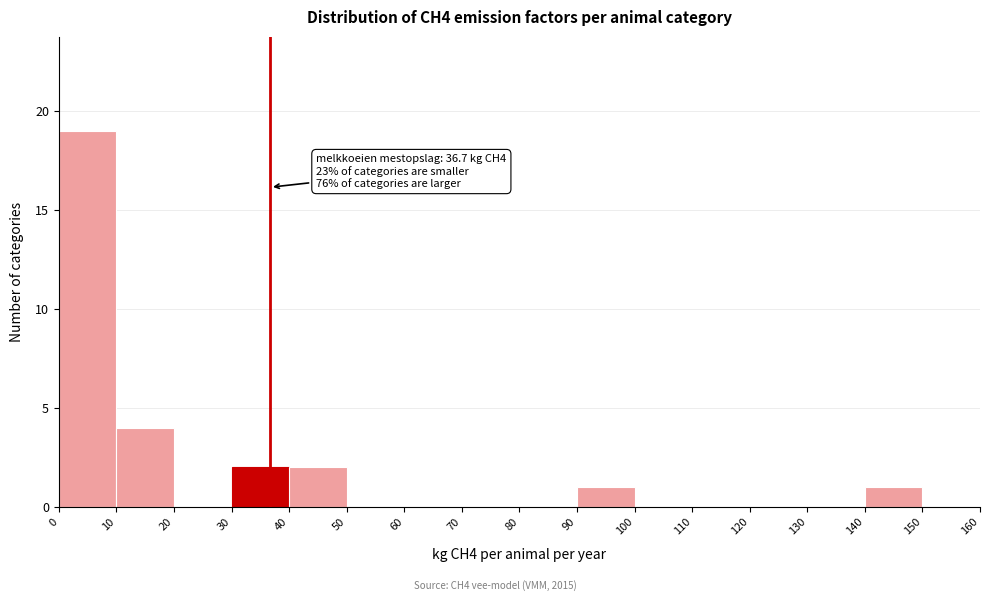

Which range on the x-axis has the tallest bar?

0 to 10